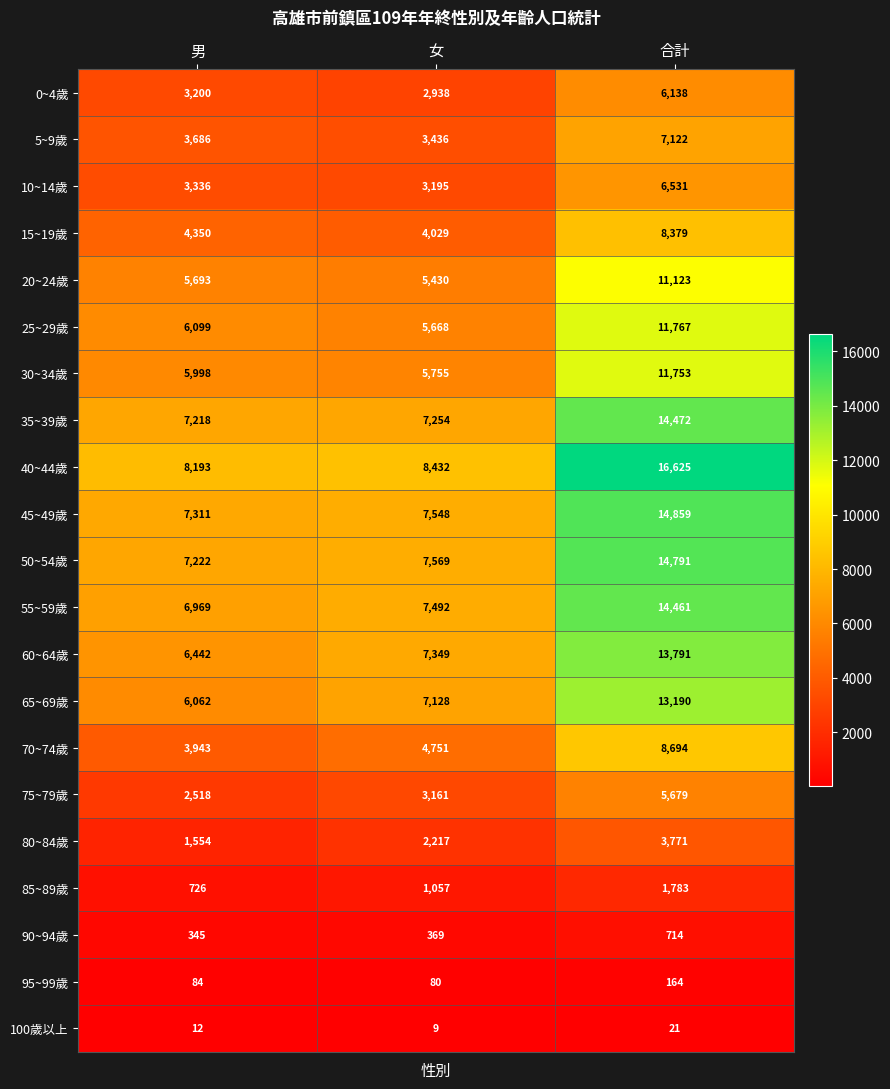

What is the total value across all series at 男?

90961